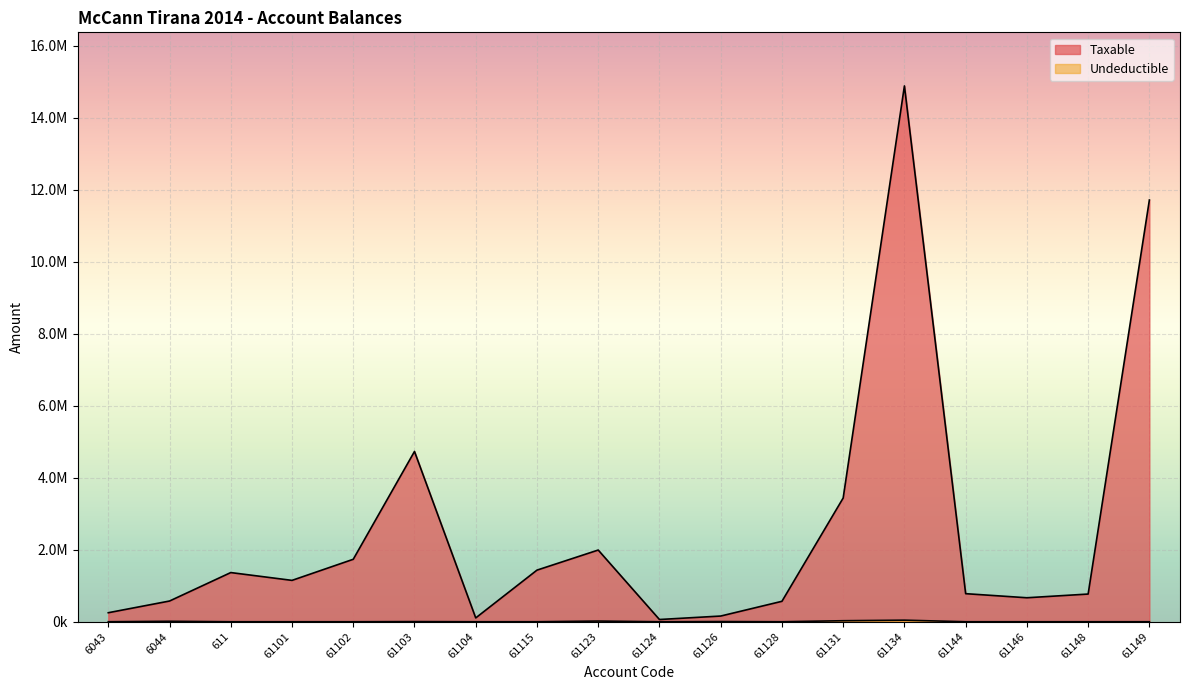

True or false: Undeductible and Taxable cross at least once.

False